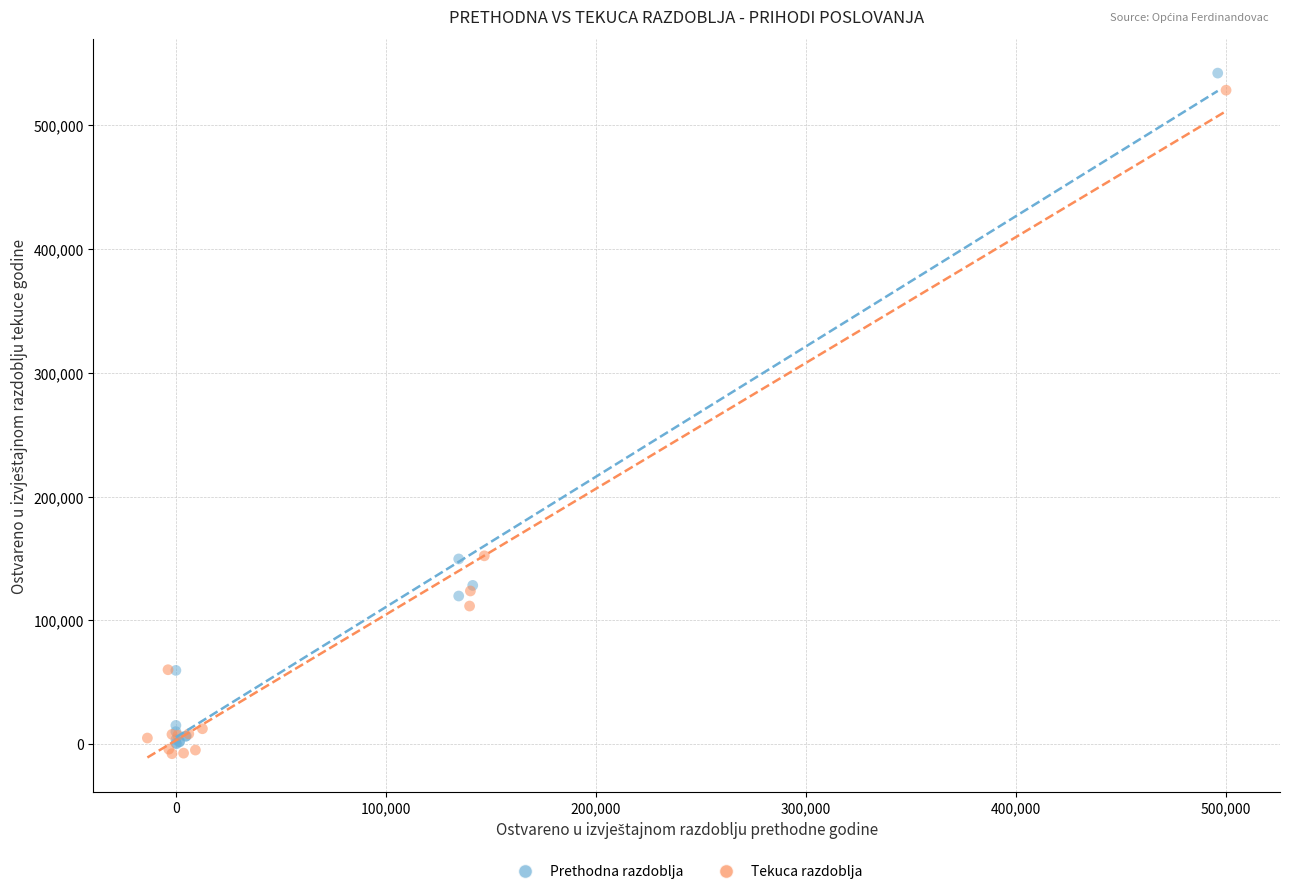

Which series has the widest spread of Y values?

Prethodna razdoblja